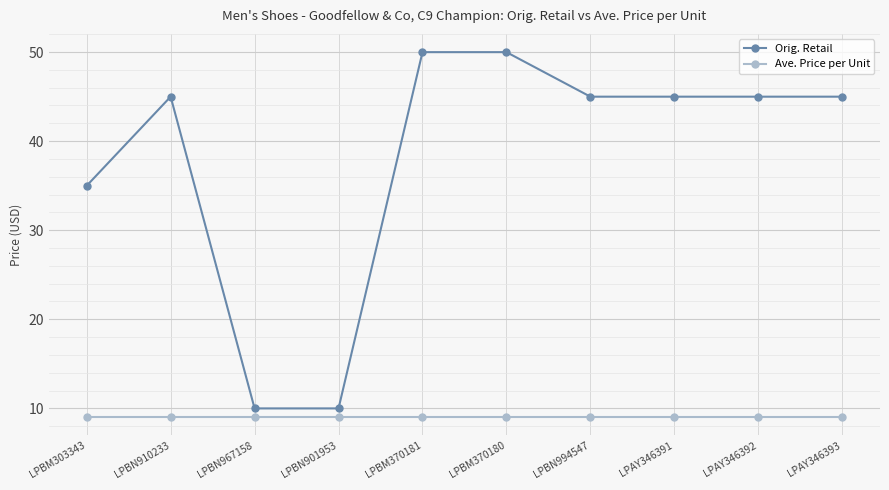

The value of Ave. Price per Unit at LPAY346392 is 9.0. True or false?

True